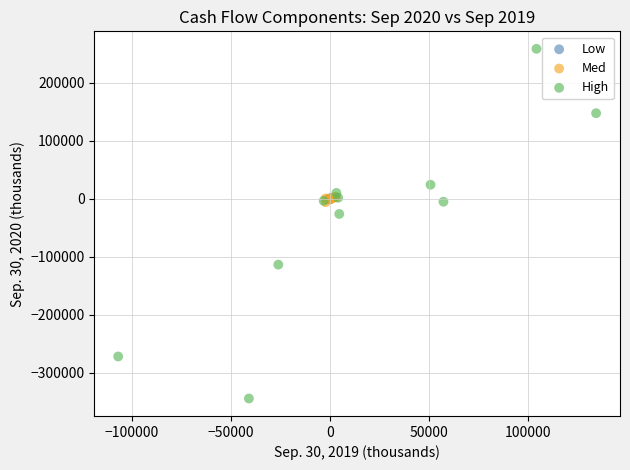

Which series contains the highest Y value?

High